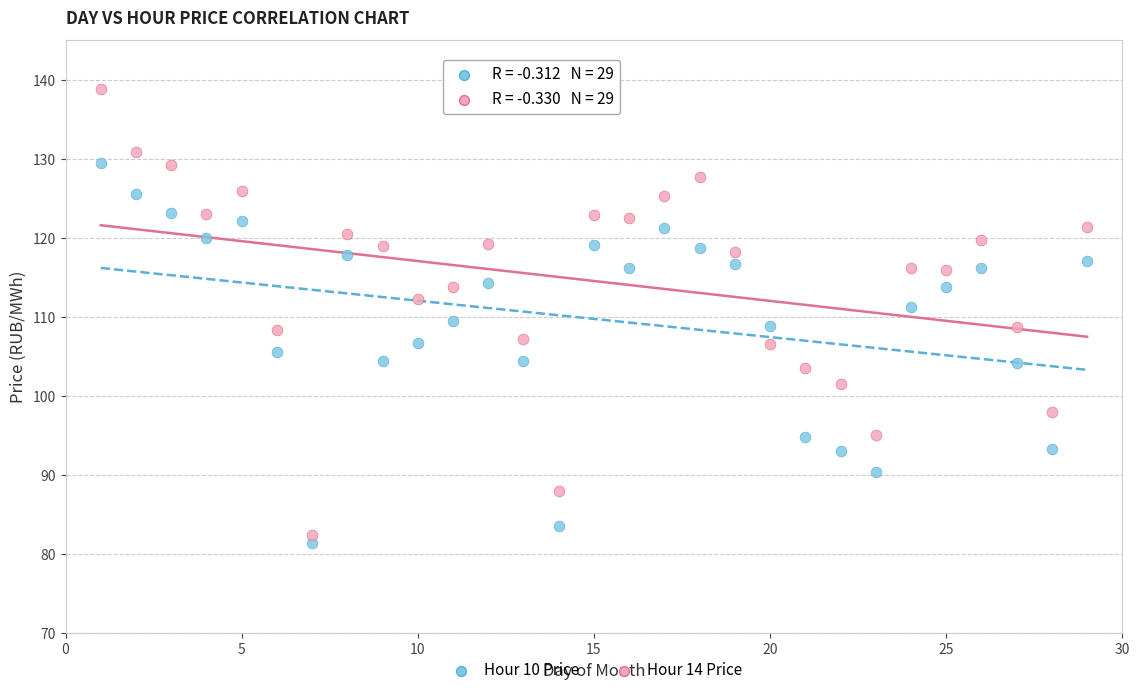

Across all data points, what is the range of Y values (max minus min)?

57.4